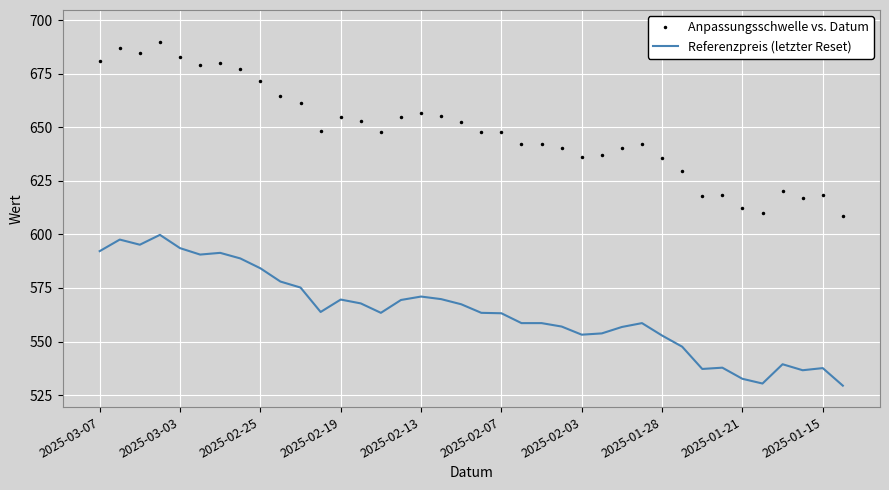

Rank the series by their average value, from lowest to highest.

Referenzpreis (letzter Reset), Anpassungsschwelle vs. Datum